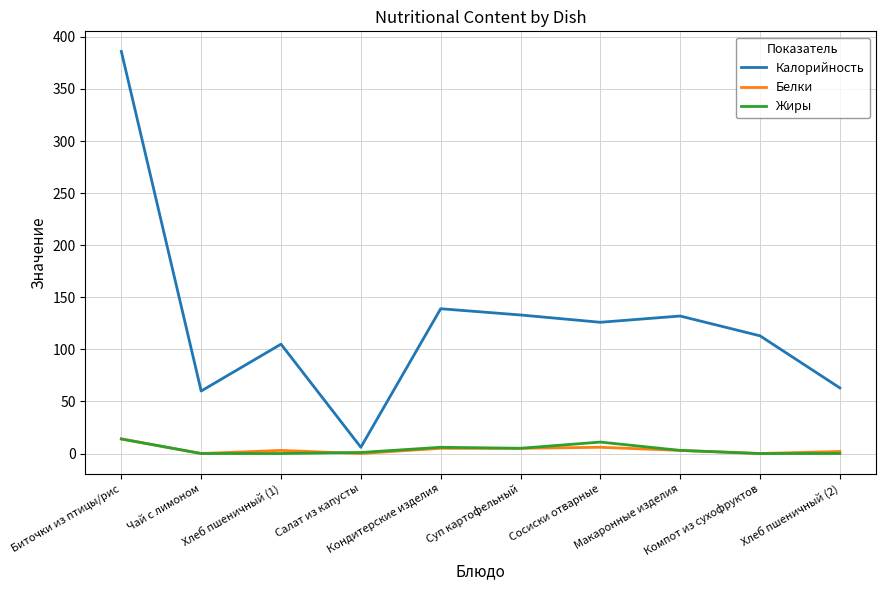

Which series has the largest range (max minus min)?

Калорийность